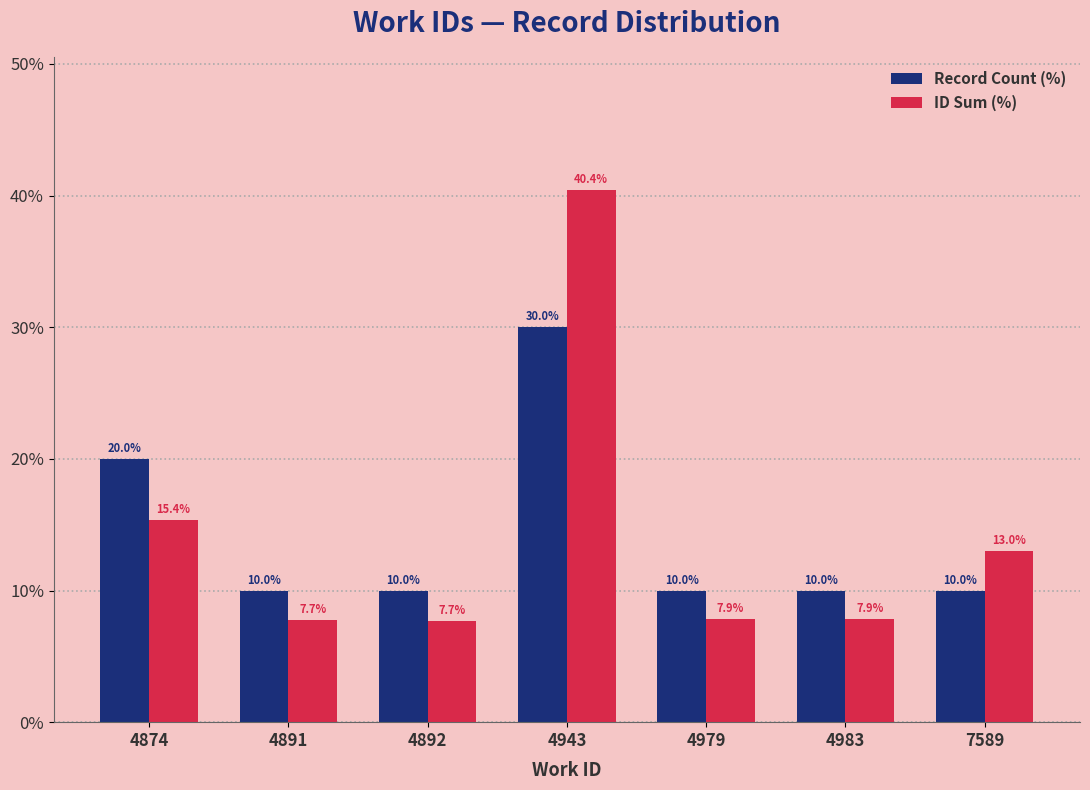

What is the value of the ID Sum (%) bar at the 6th from the left?

7.9